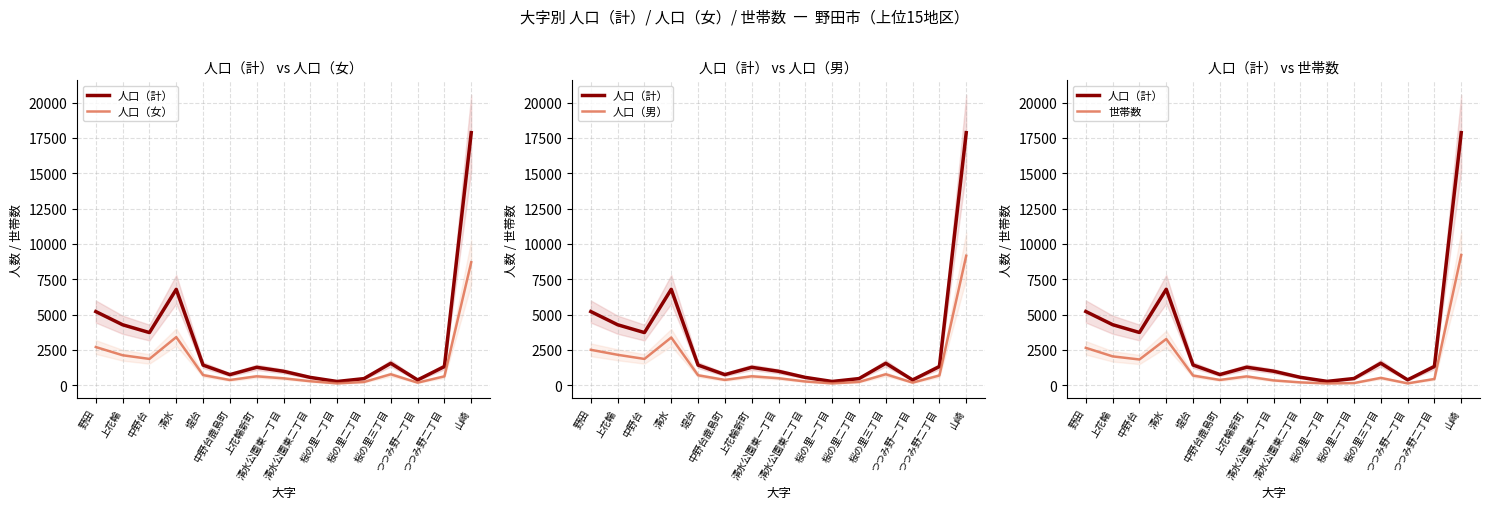

What are all the series names shown in the legend?

人口（計）, 人口（女）, 人口（男）, 世帯数